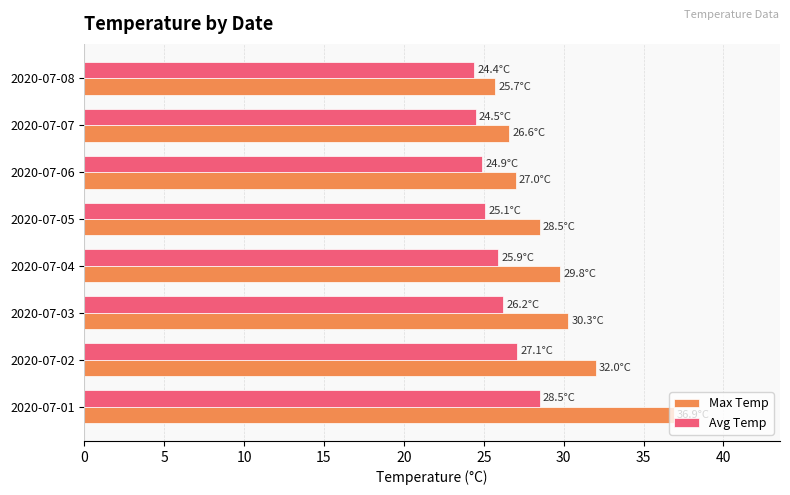

What is the sum of all Max Temp values?

236.8